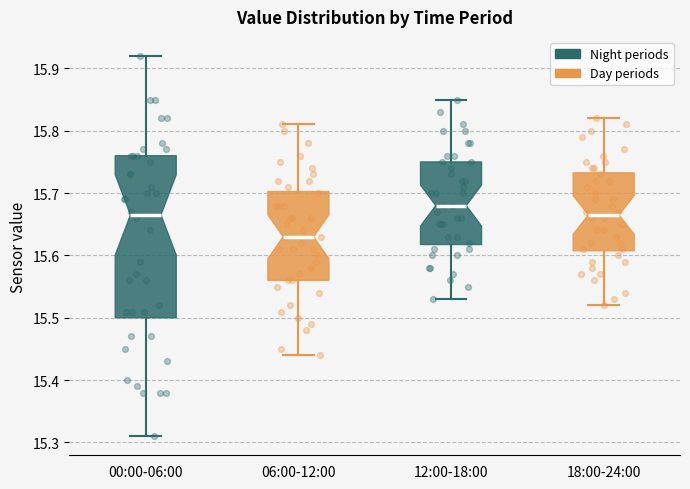

Which box's median line is the lowest?

06:00-12:00